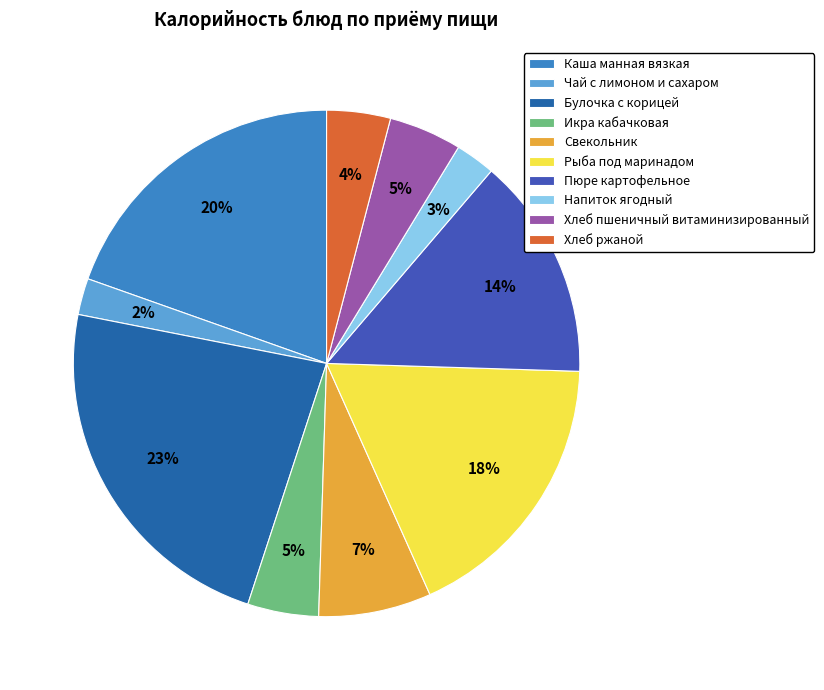

Combined, do Рыба под маринадом and Напиток ягодный account for over 50%?

No